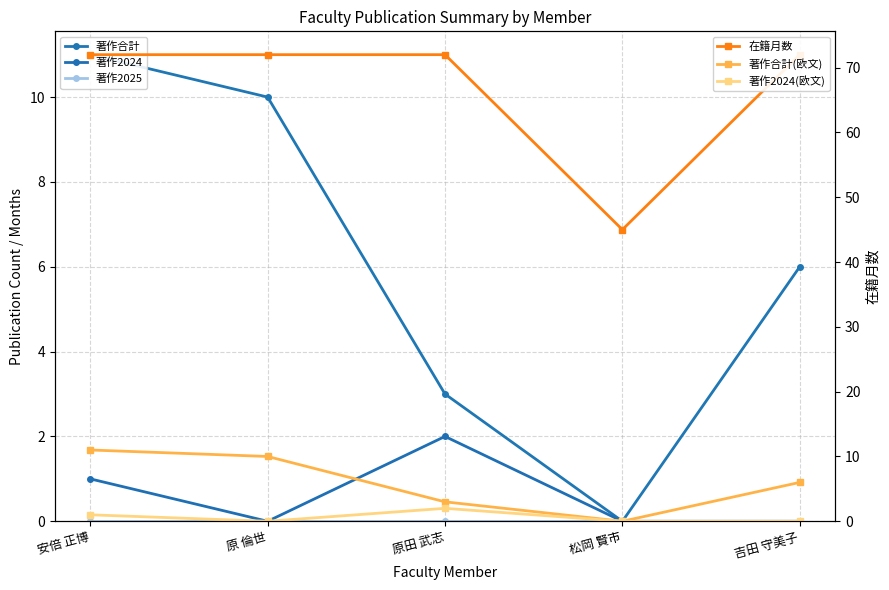

What is the spread (max minus min) of values at 安倍 正博?

72